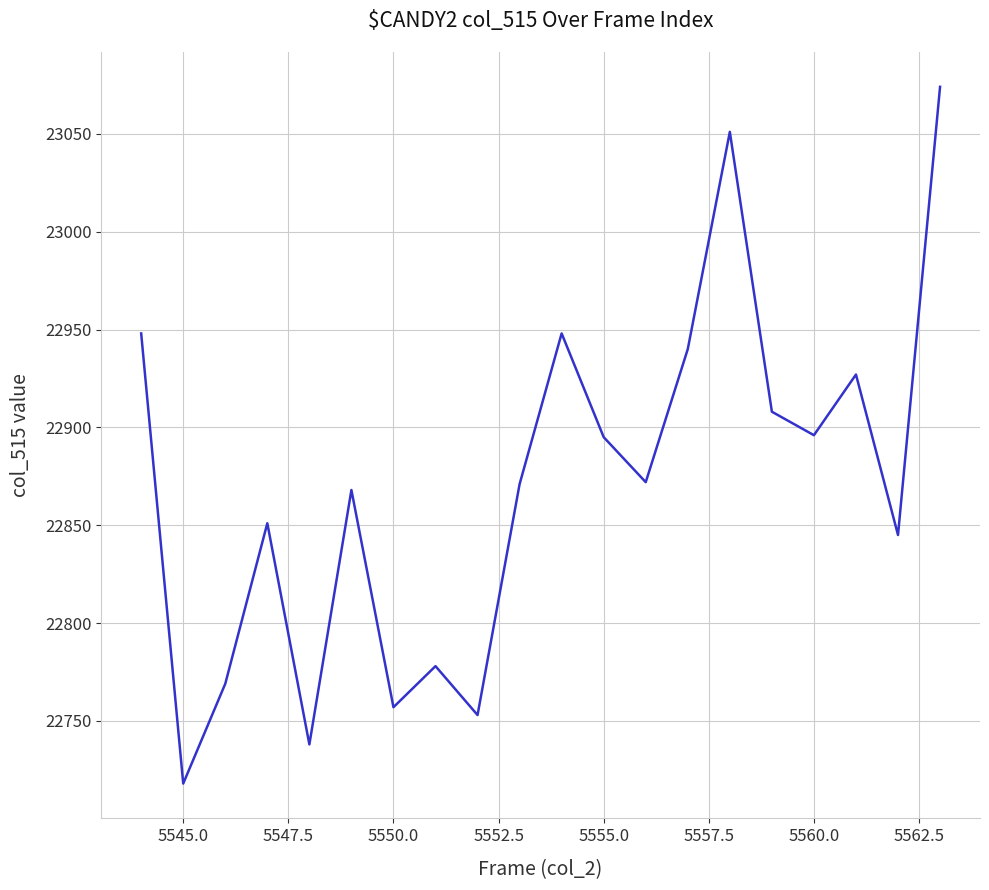

What is the smallest value displayed?

22718